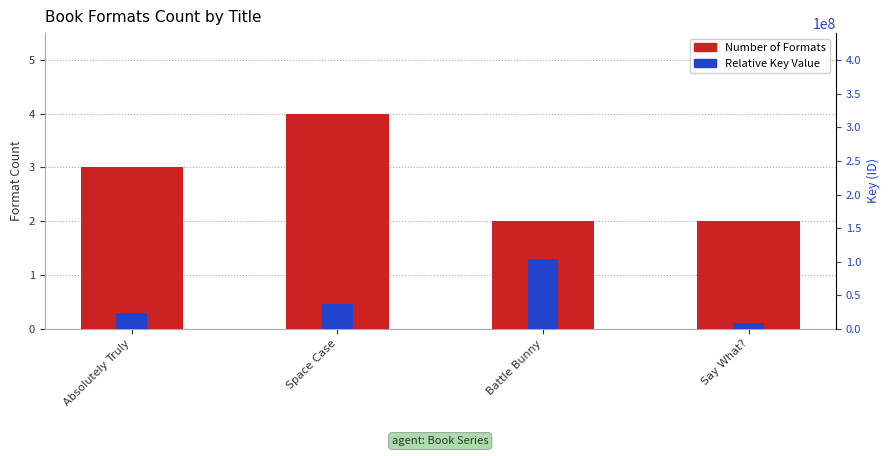

What position from the left is Space Case?

2